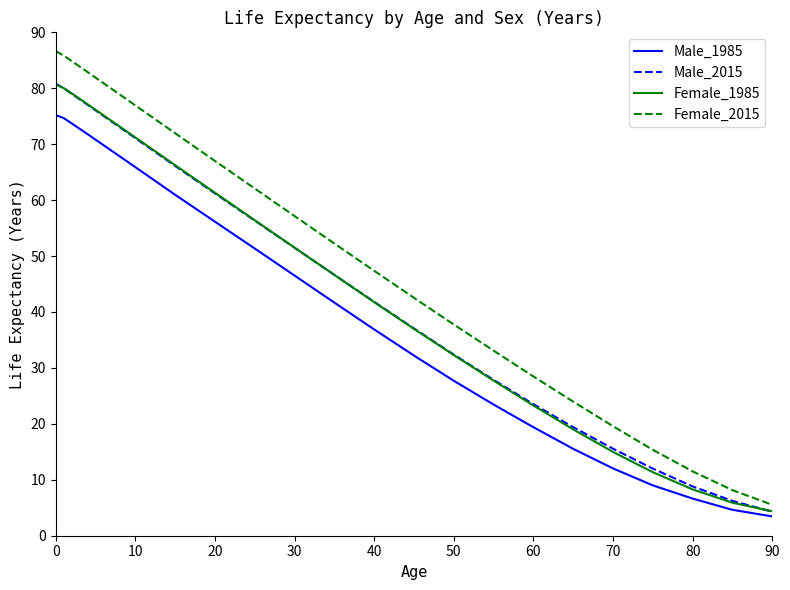

Which series has the largest total across all categories?

Female_2015